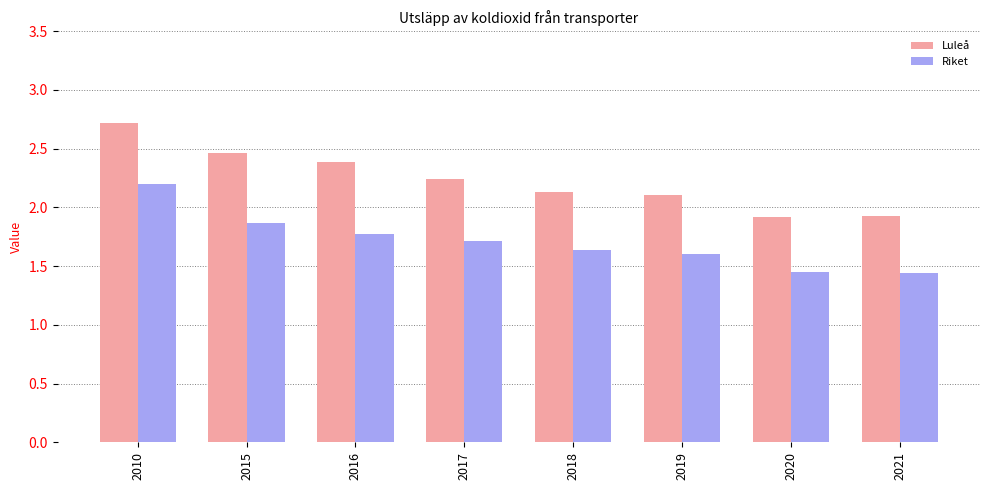

What is the difference between the maximum and minimum values in the Luleå series?

0.8